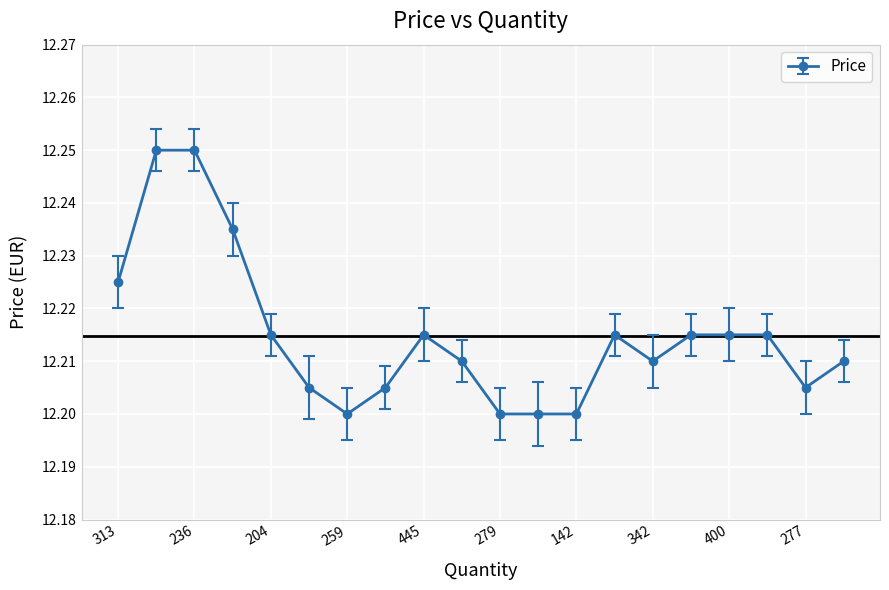

What is the sum of all values?

244.3